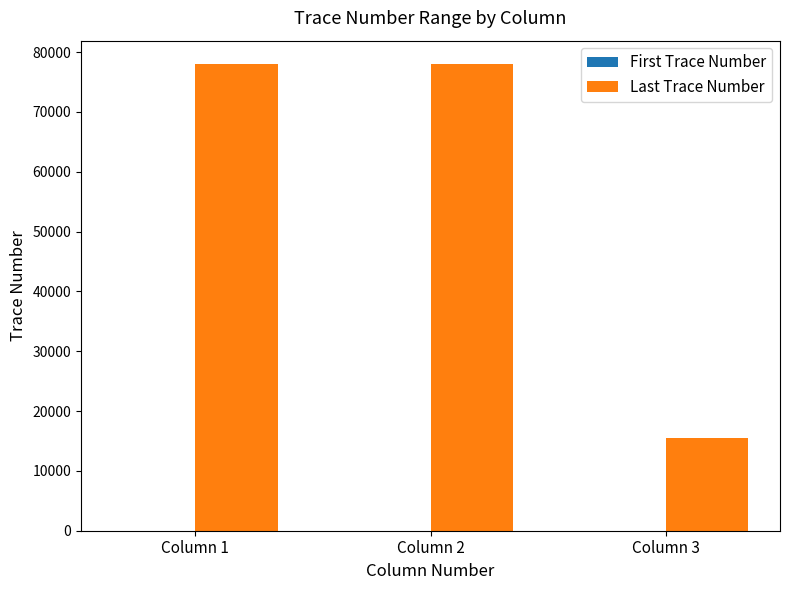

The value of Last Trace Number at Column 3 is 24212. True or false?

False